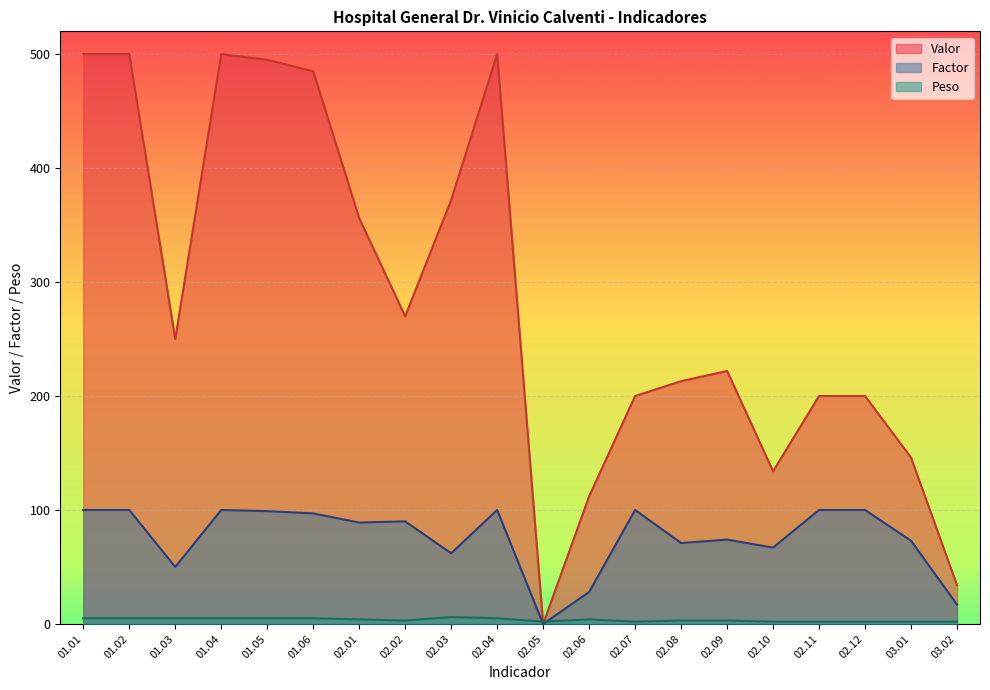

At how many categories does at least one series exceed 20?

19